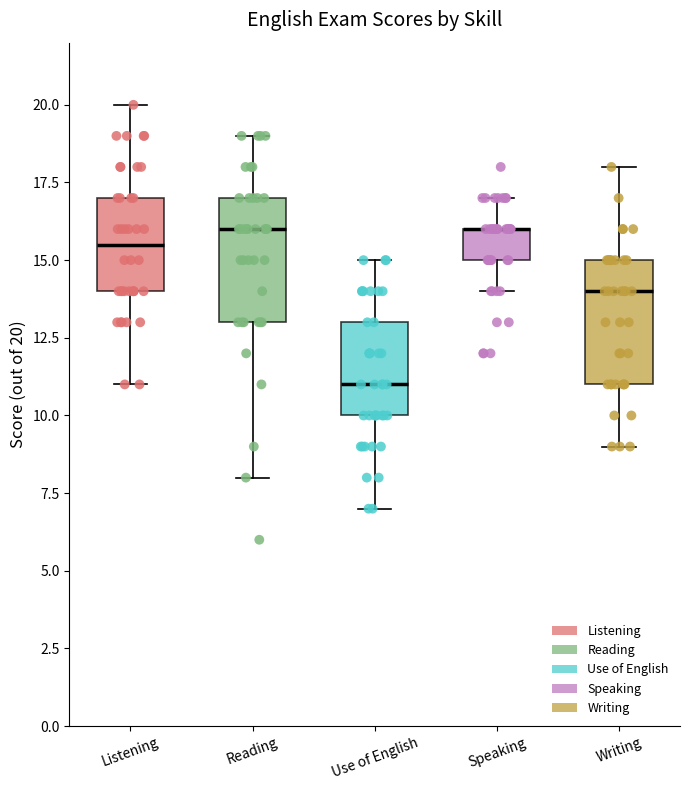

Where does the median line of the box for Use of English sit on the y-axis? The values are not printed on the chart, so give them approximately, as read against the axis.

11.0